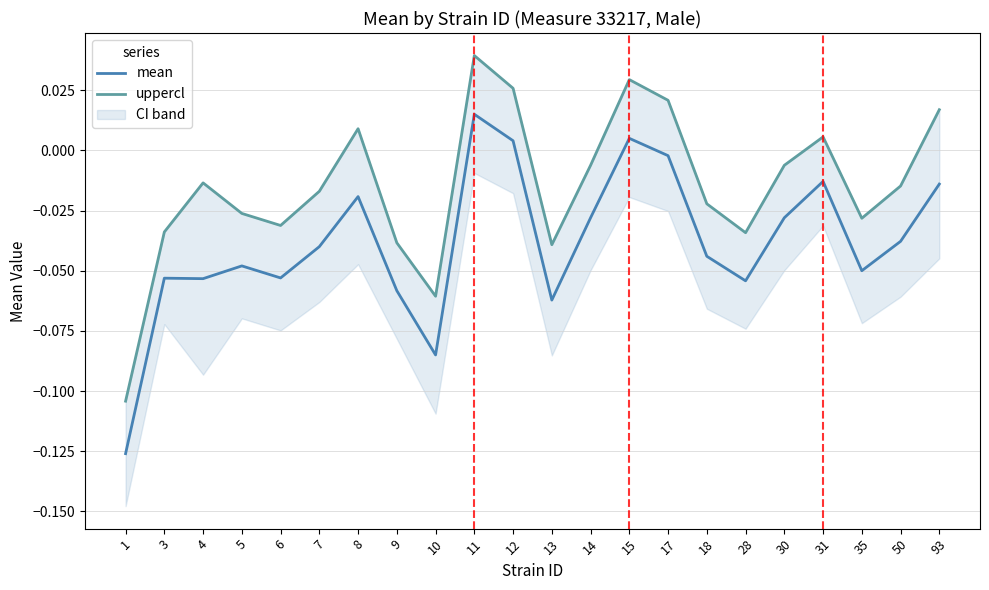

Where is the first local maximum for uppercl?

4